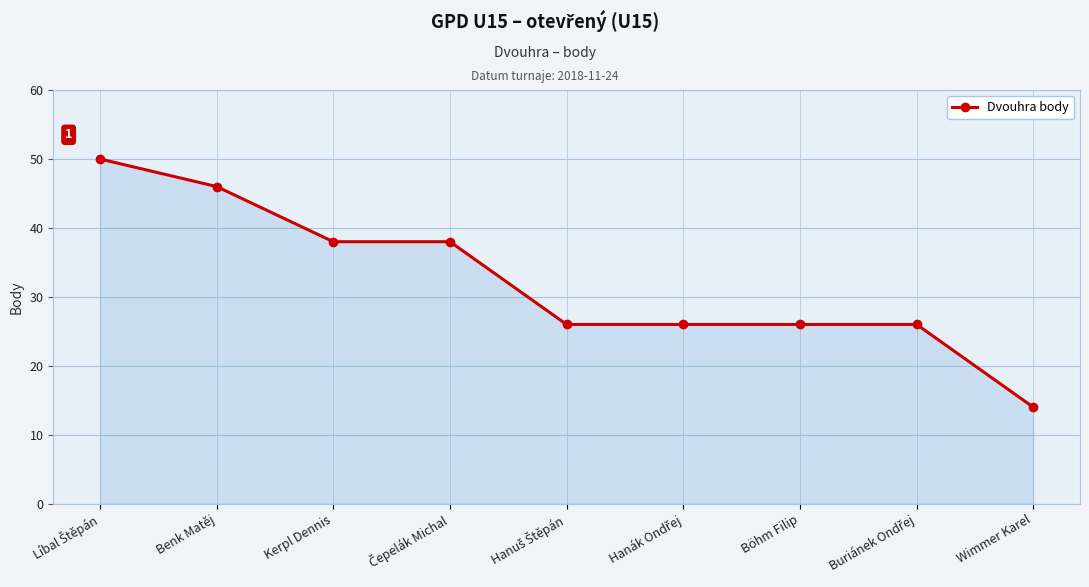

True or false: the data shows 18 at Kerpl Dennis.

False